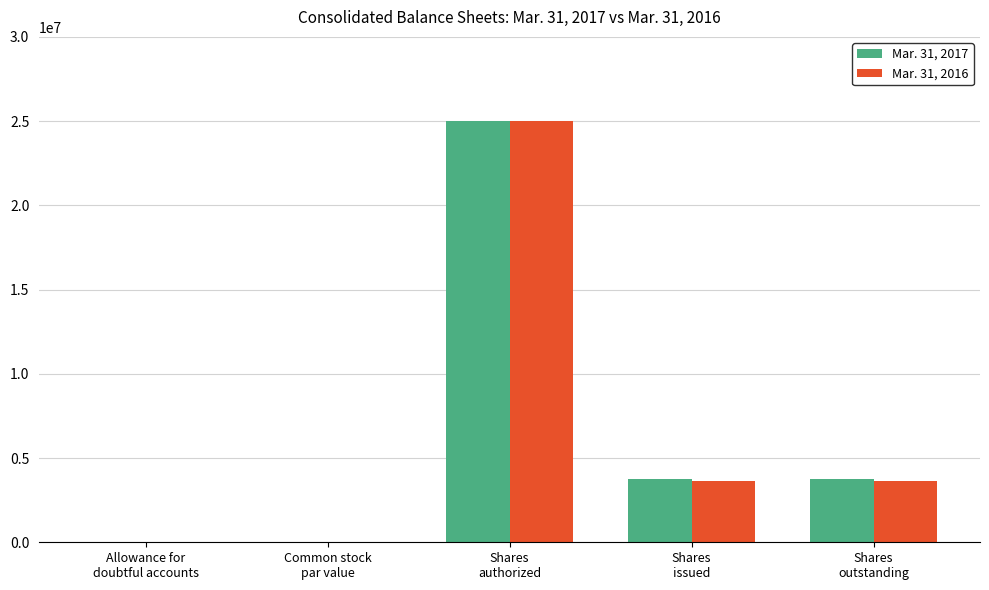

What is the average value of the Mar. 31, 2016 series?

6454984